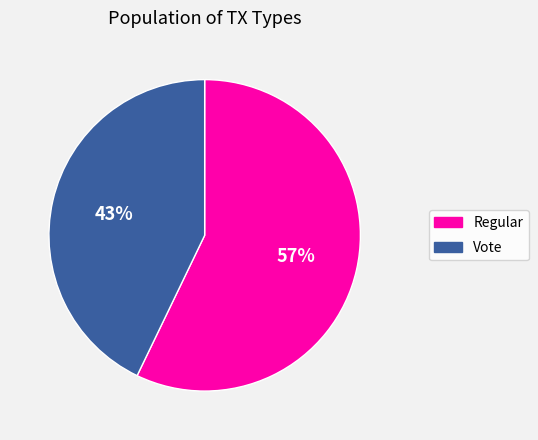

To the nearest percent, what percentage of the pie is Regular?

57%